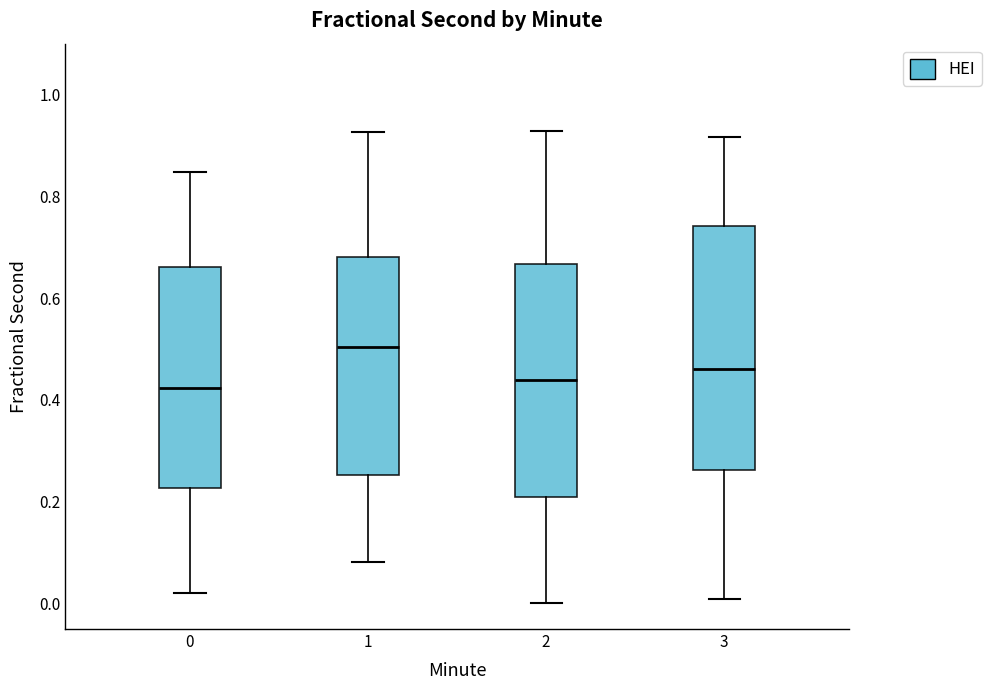

Which box's median line is the highest?

1